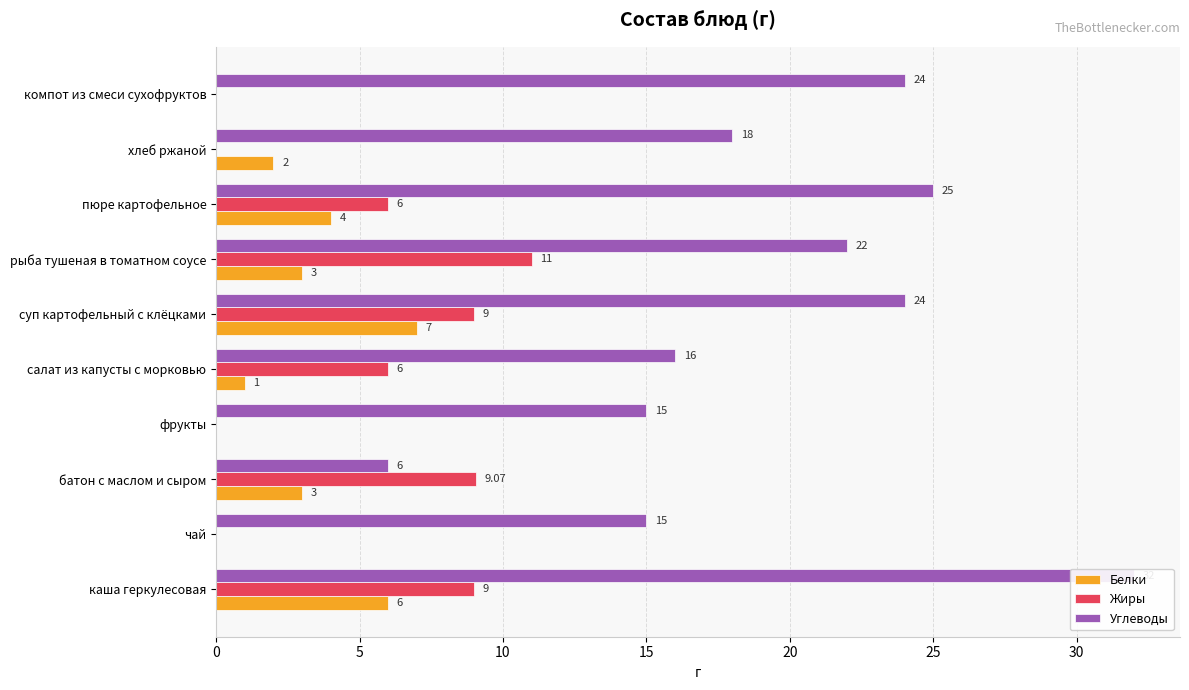

What is the difference between the maximum and minimum values in the Белки series?

7.0